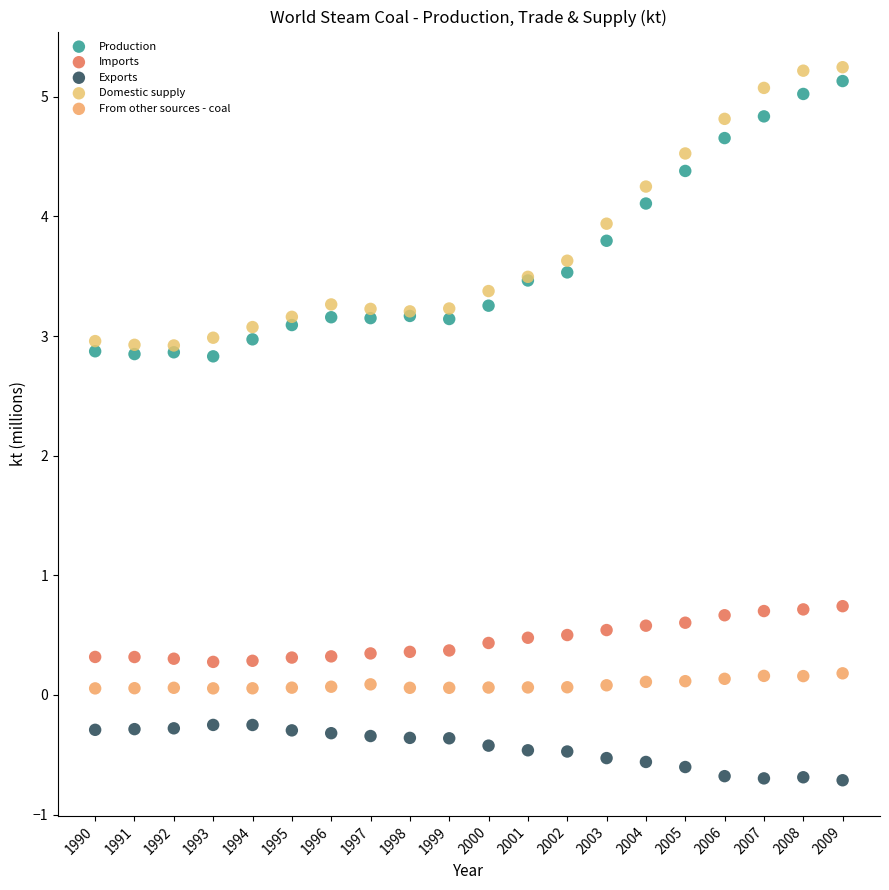

Which series contains the lowest Y value?

Exports